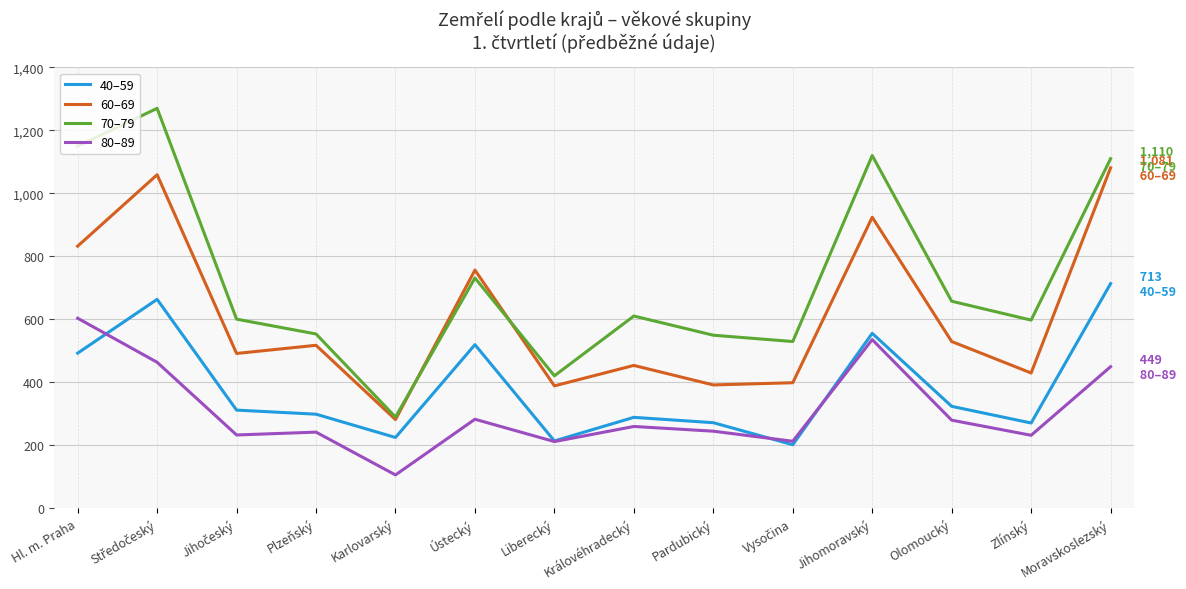

What is the spread (max minus min) of values at Jihomoravský?

585